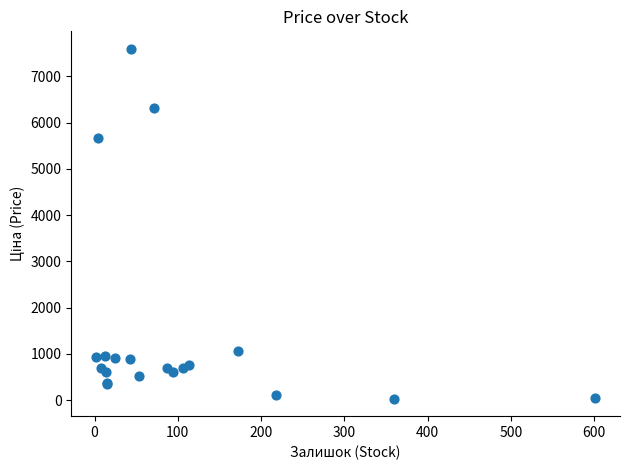

What Y value in the scatter plot is closest to 3814?

5673.8